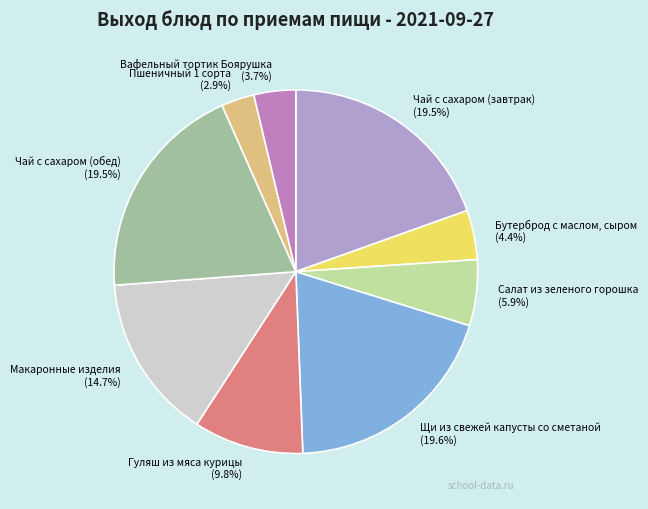

Approximately how many times larger is the value at Гуляш из мяса курицы compared to Салат из зеленого горошка?

1.7